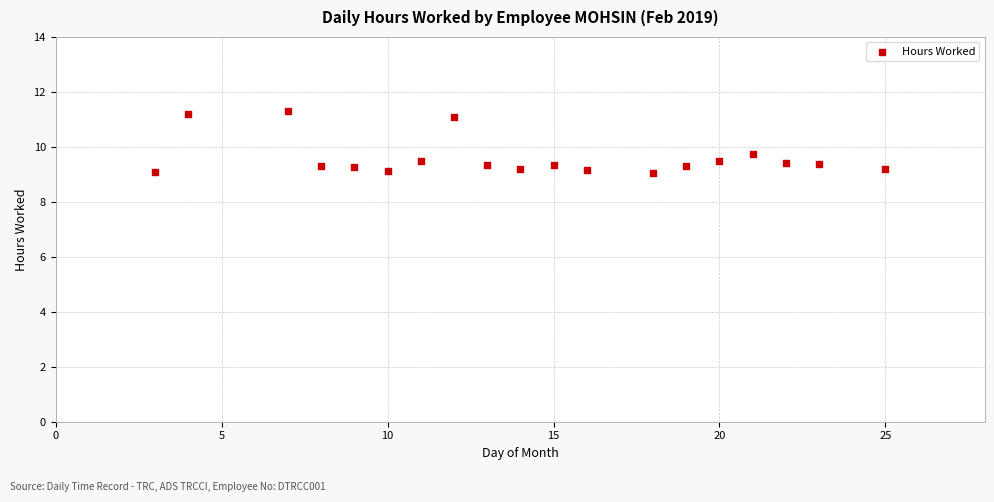

What is the range of Y values (max minus min)?

2.2